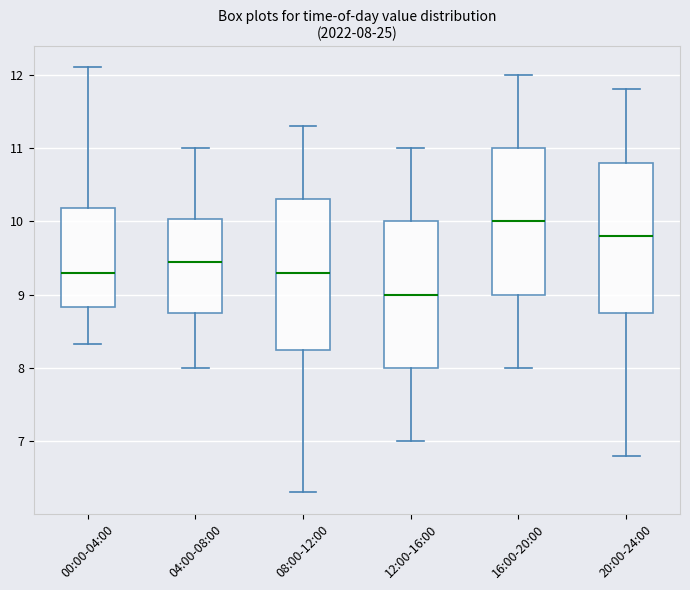

Which box's median line is the lowest?

12:00-16:00